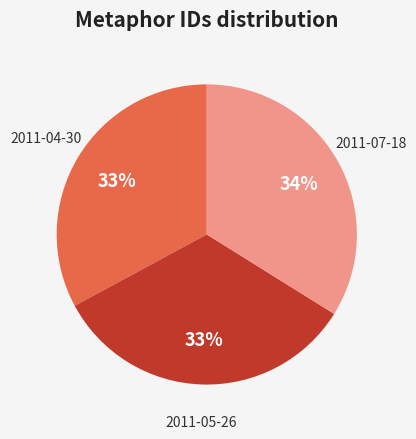

Is the sum of 2011-05-26 and 2011-04-30 greater than half?

Yes